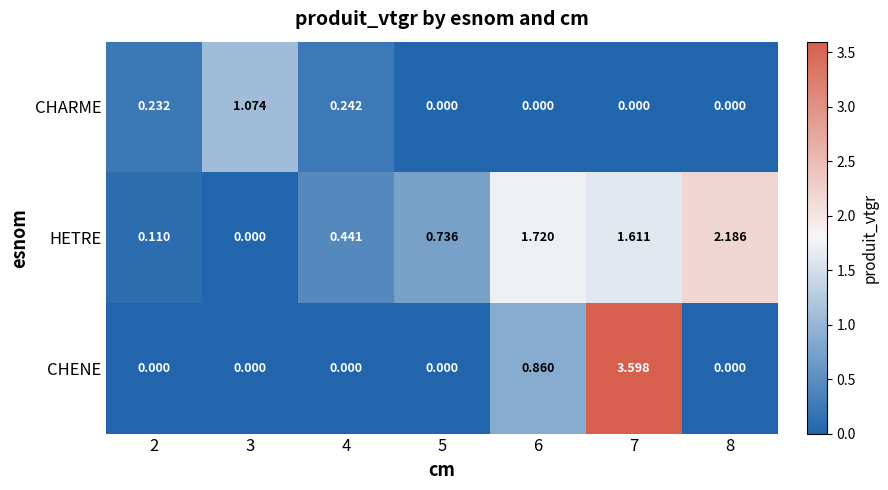

At which category is the sum across all series the highest?

7